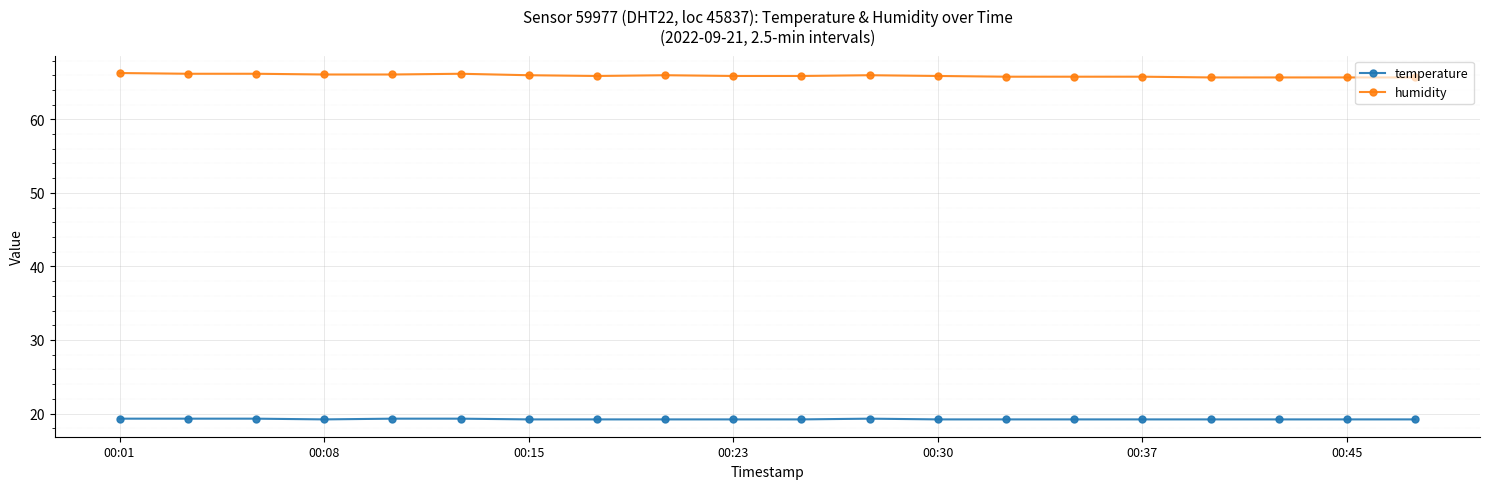

Which series has the largest total across all categories?

humidity